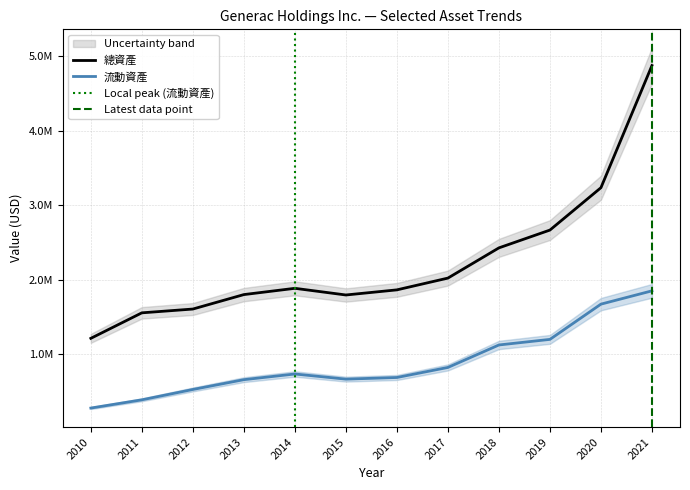

What is the total value across all series at 2015?

2454188